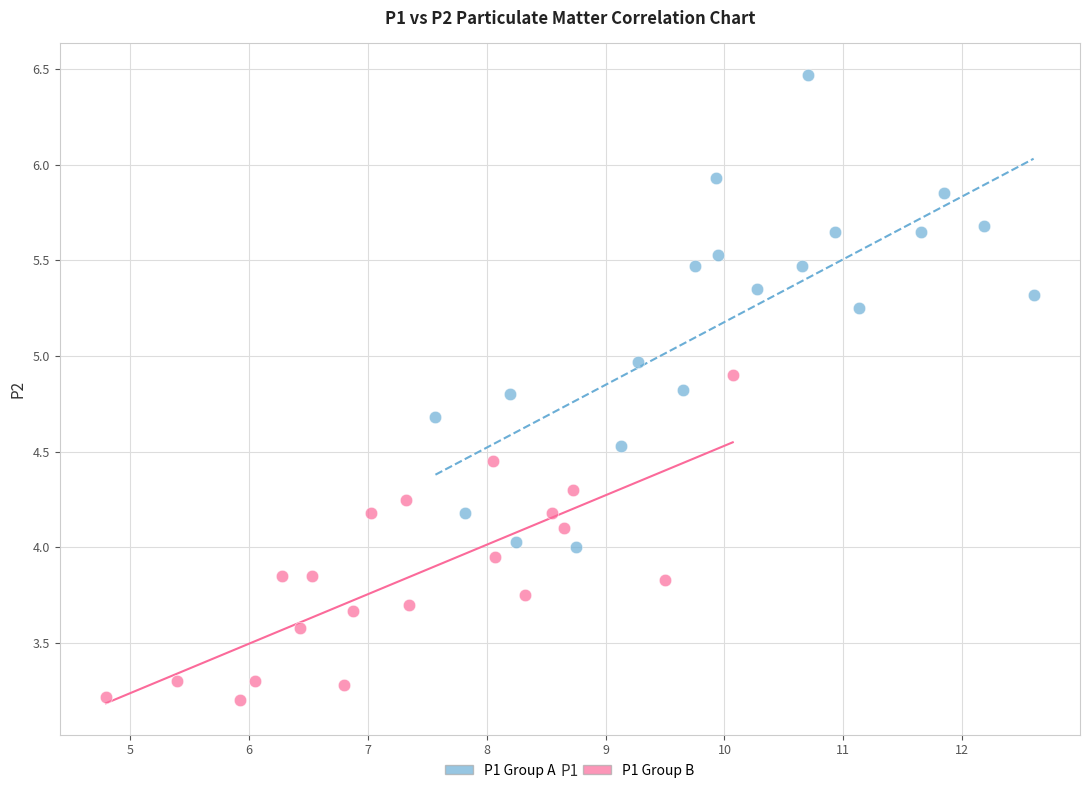

Which series contains the lowest Y value?

P1 Group B